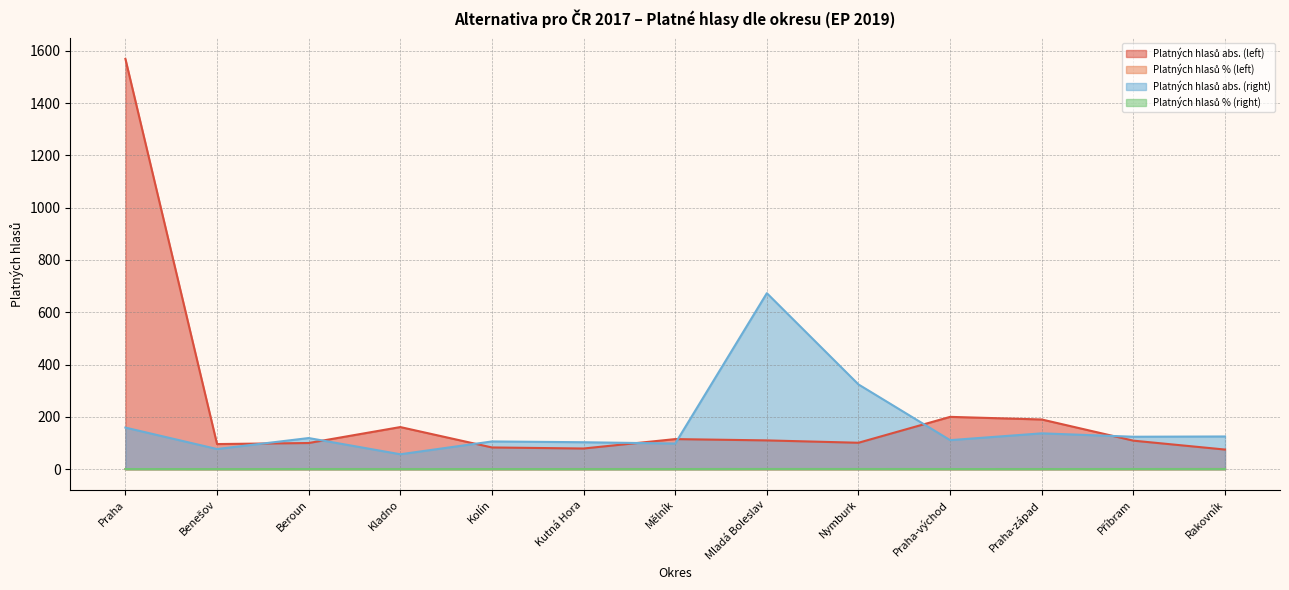

What is the smallest value displayed?

0.3